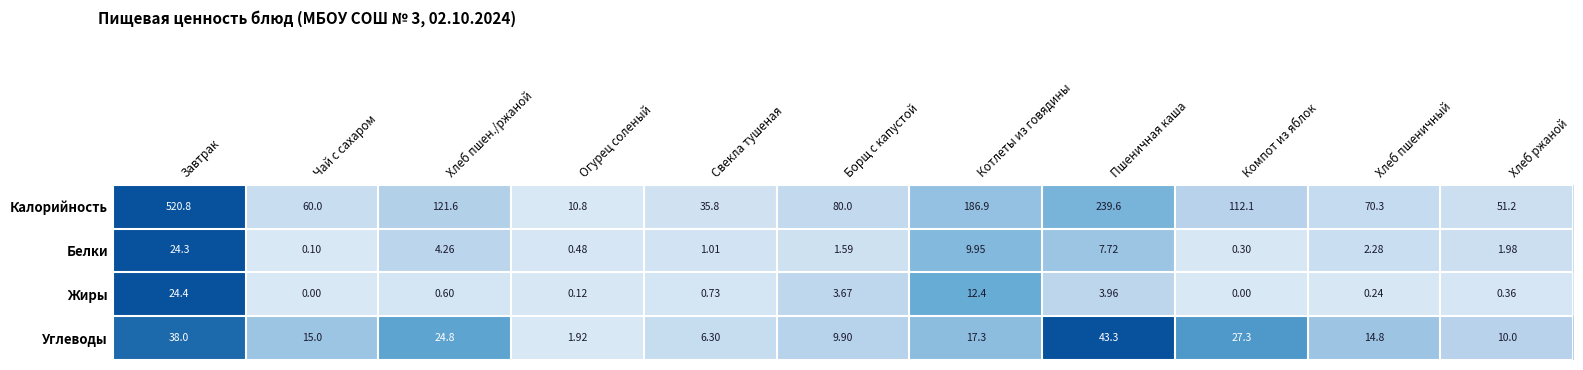

Which series changed the most between Пшеничная каша and Компот из яблок?

Калорийность